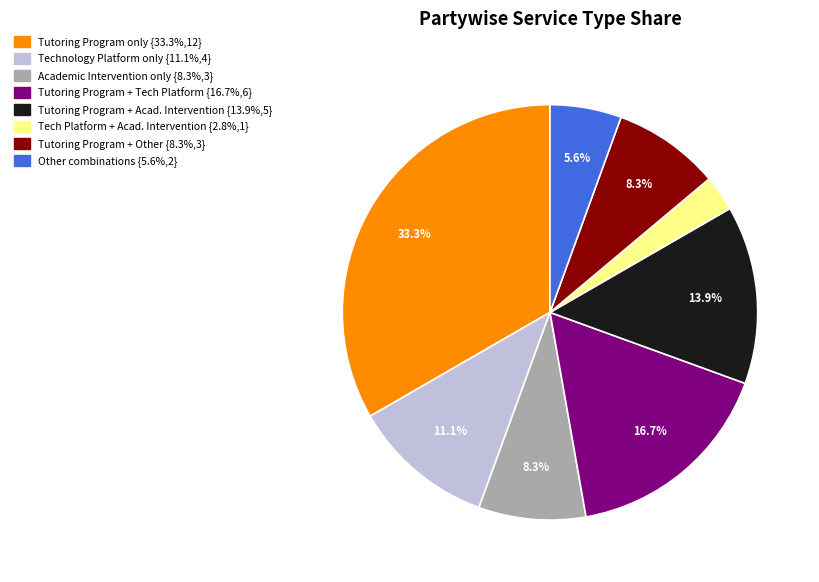

Does any single category account for the majority?

No